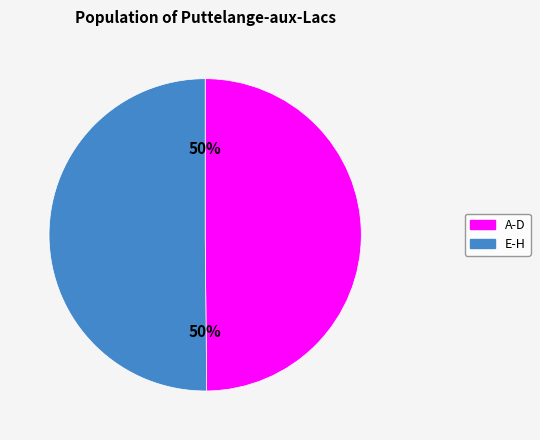

To the nearest percent, what is the average slice percentage?

50%